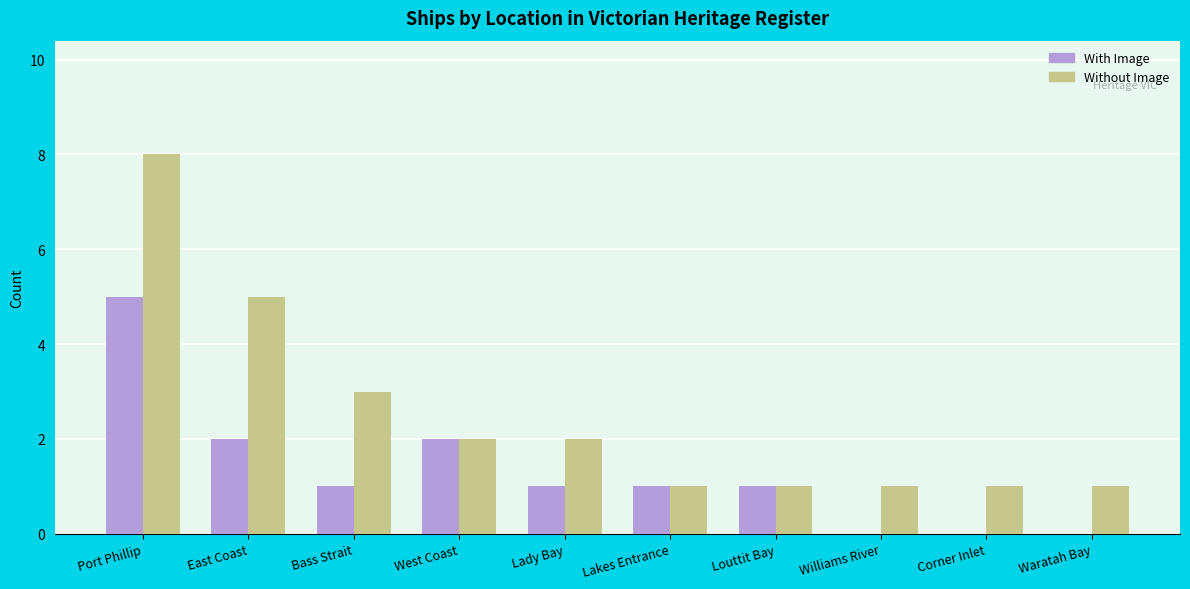

What is the sum of all Without Image values?

25